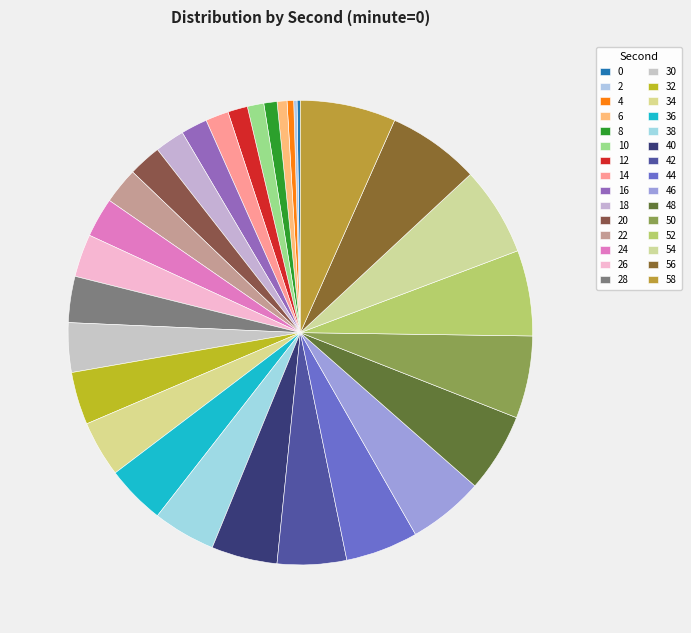

Rank the categories by value from lowest to highest.

0, 2, 4, 6, 8, 10, 12, 14, 16, 18, 20, 22, 24, 26, 28, 30, 32, 34, 36, 38, 40, 42, 44, 46, 48, 50, 52, 54, 56, 58